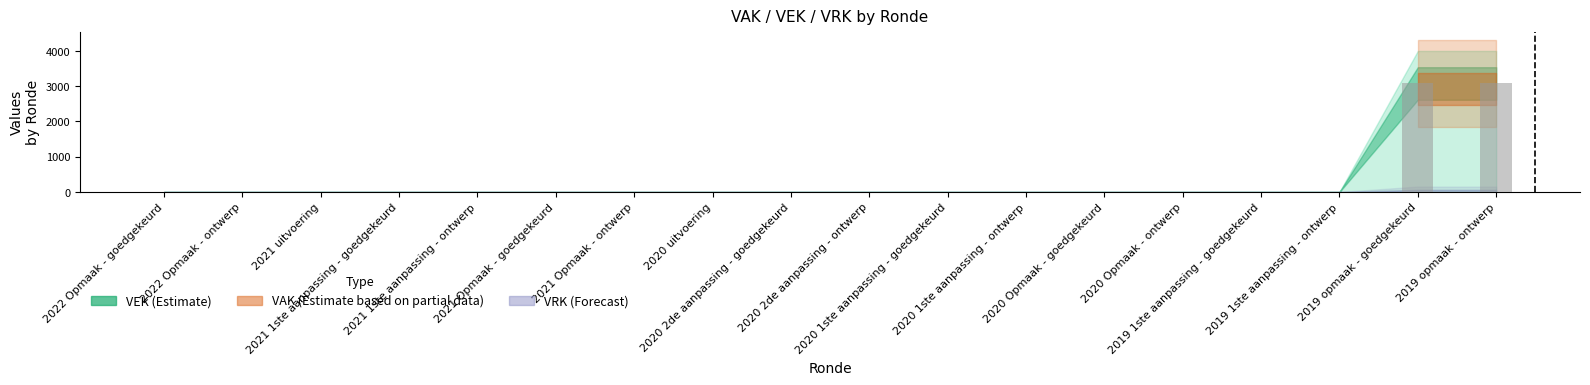

What is the greatest value displayed?

3076